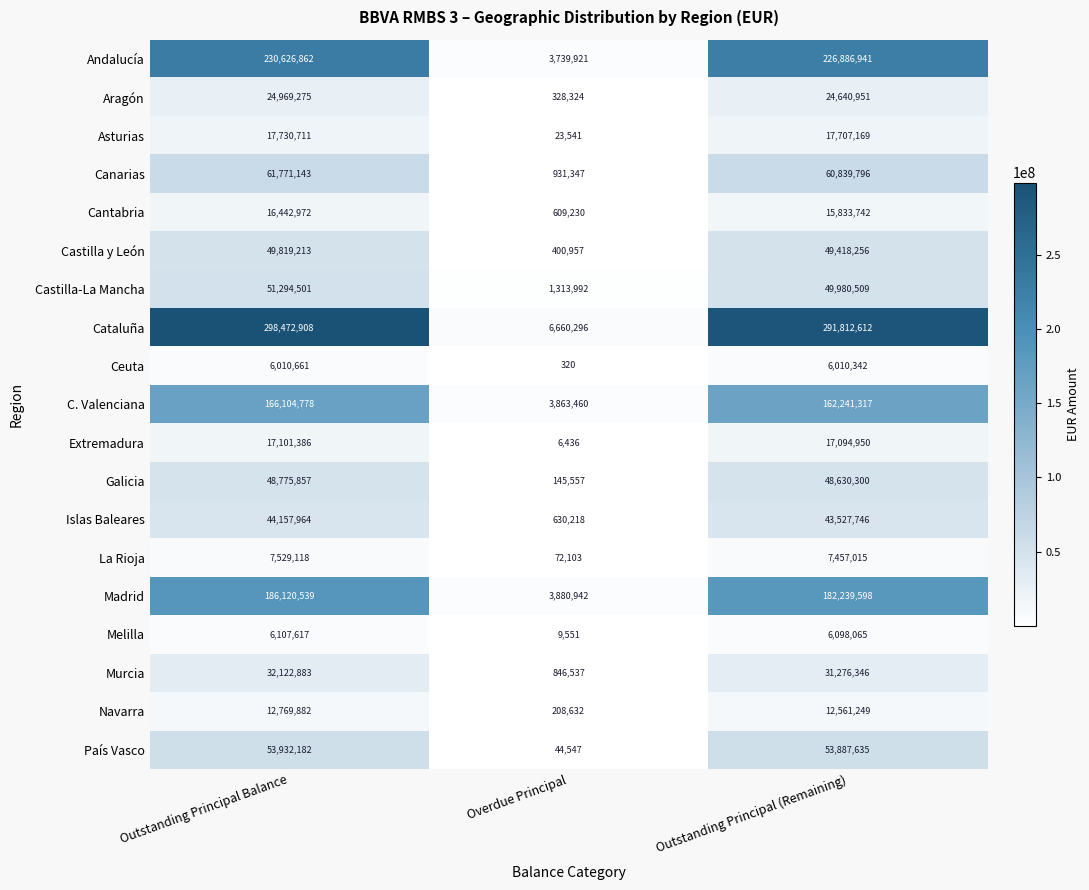

Which label corresponds to the smallest value in the chart?

Overdue Principal